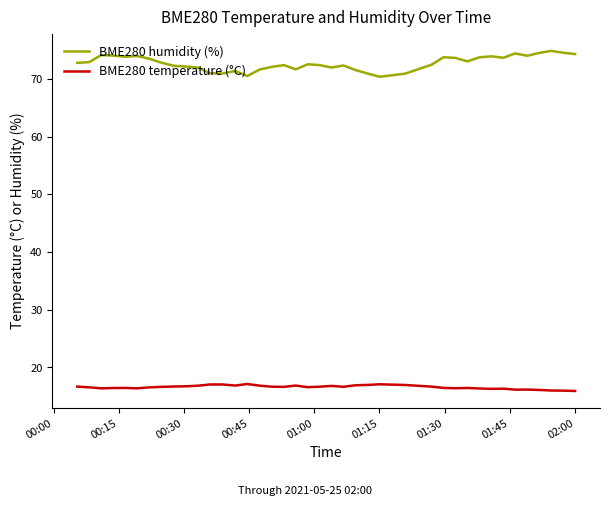

In BME280 humidity (%), how many points are lower than both neighbors (excluding endpoints)?

9